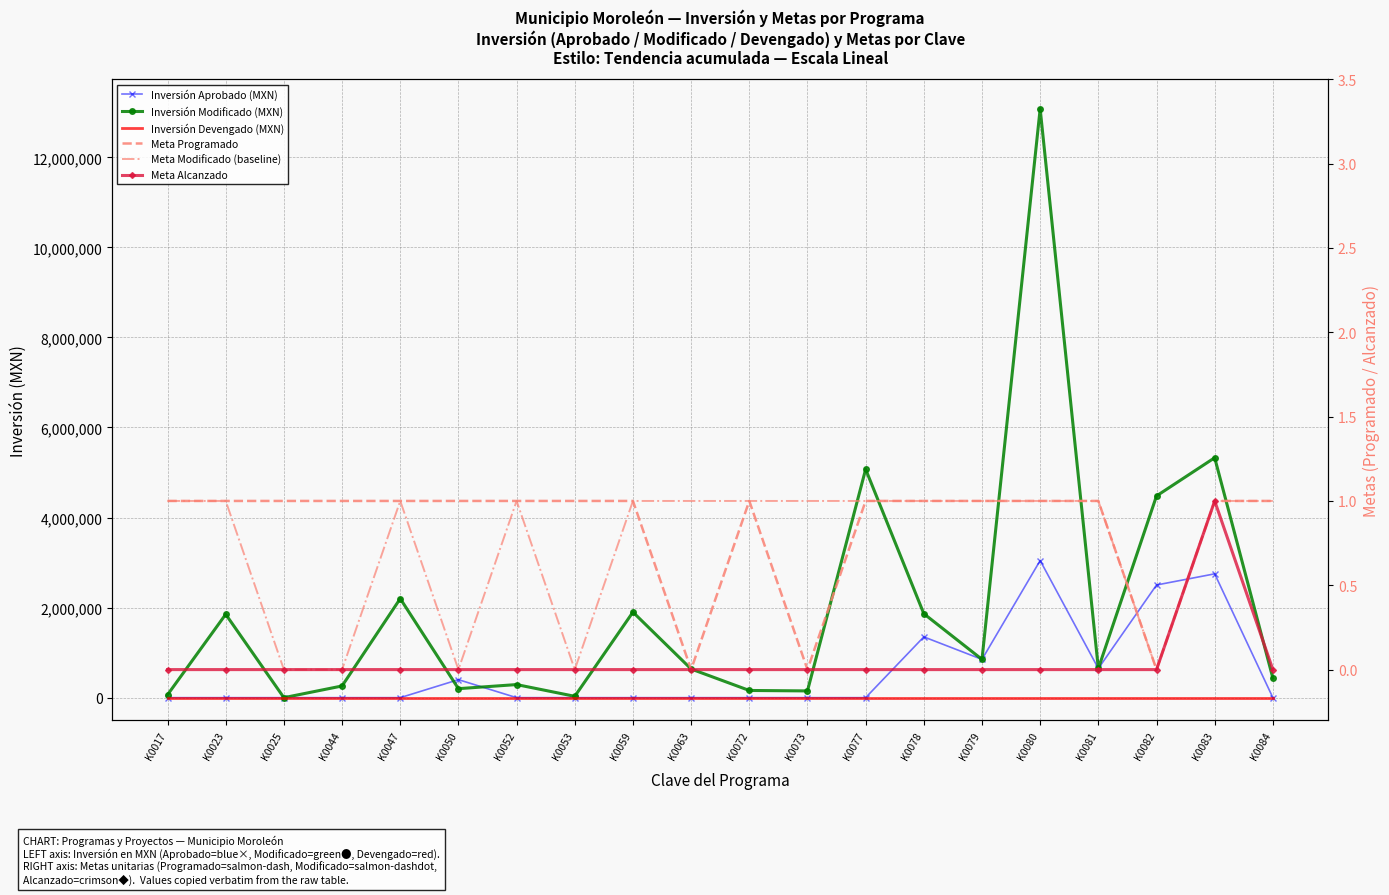

Where is Inversión Aprobado (MXN) nearest to the value 1522644?

K0078